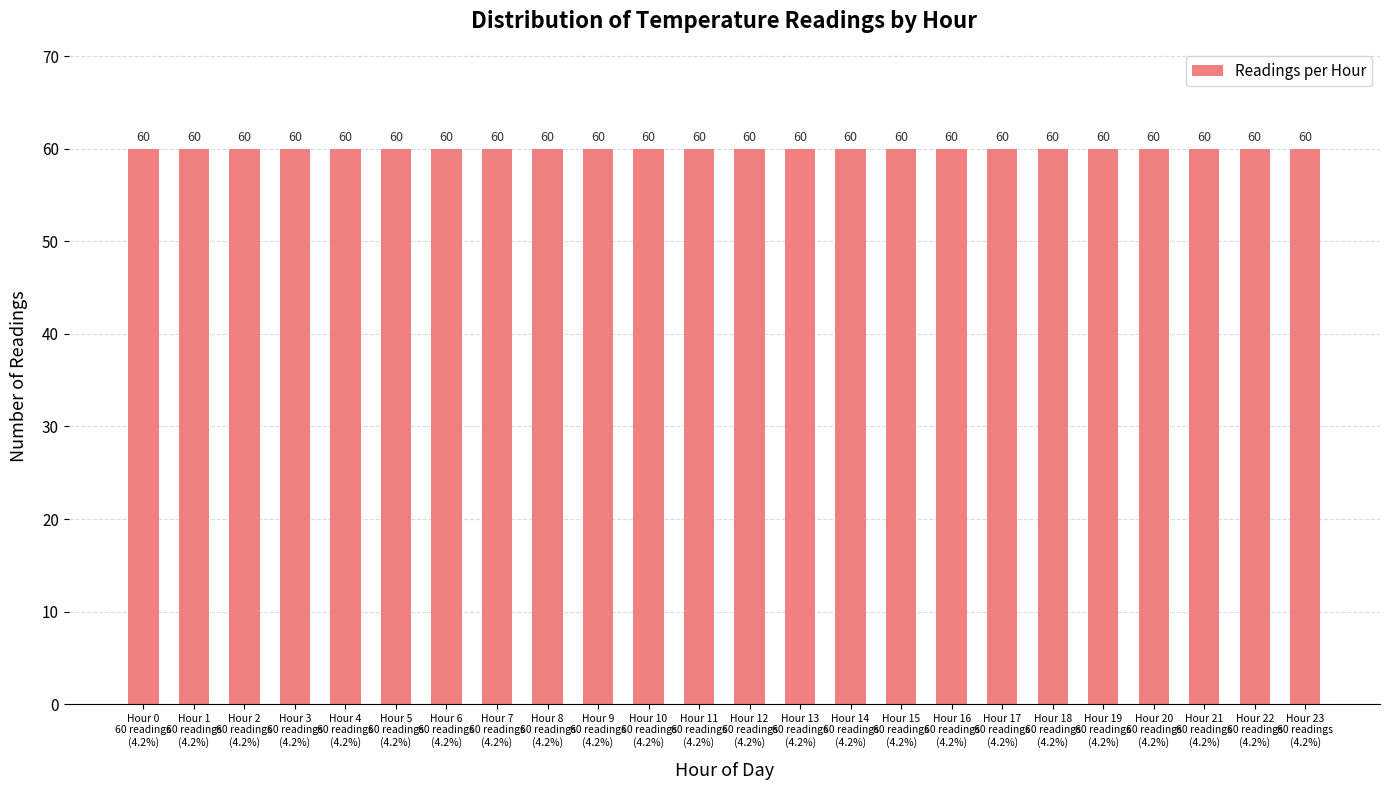

Where is the data nearest to the value 6?

23